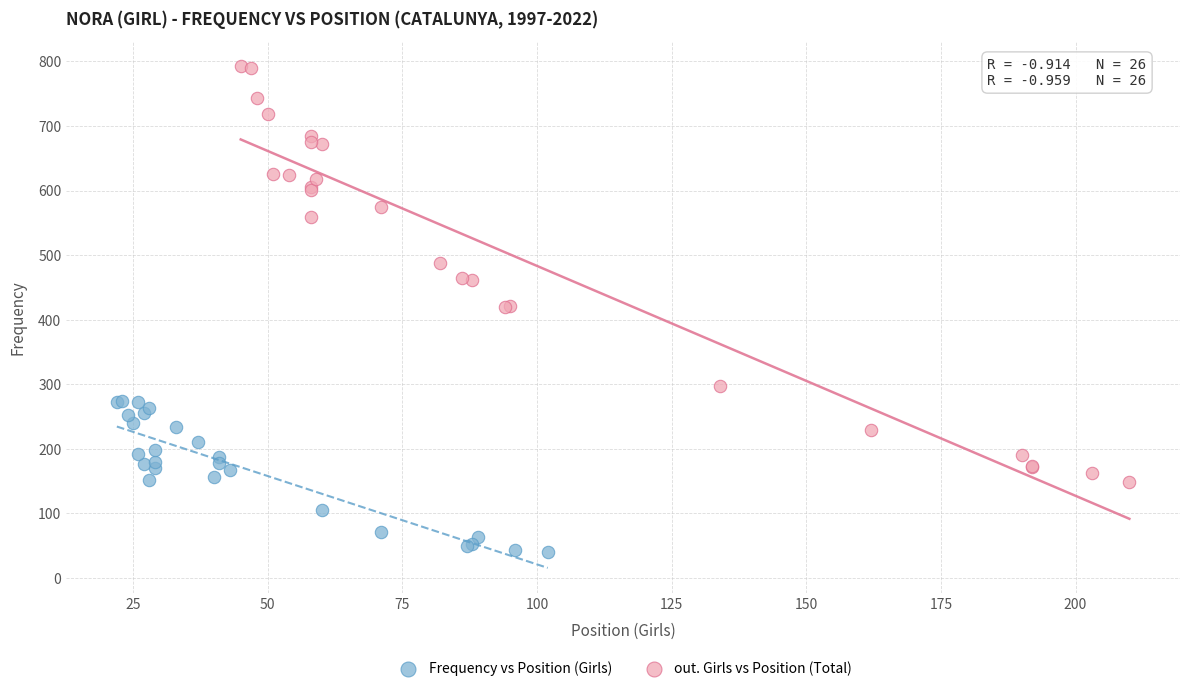

What are all the series names shown in the legend?

Frequency vs Position (Girls), out. Girls vs Position (Total)